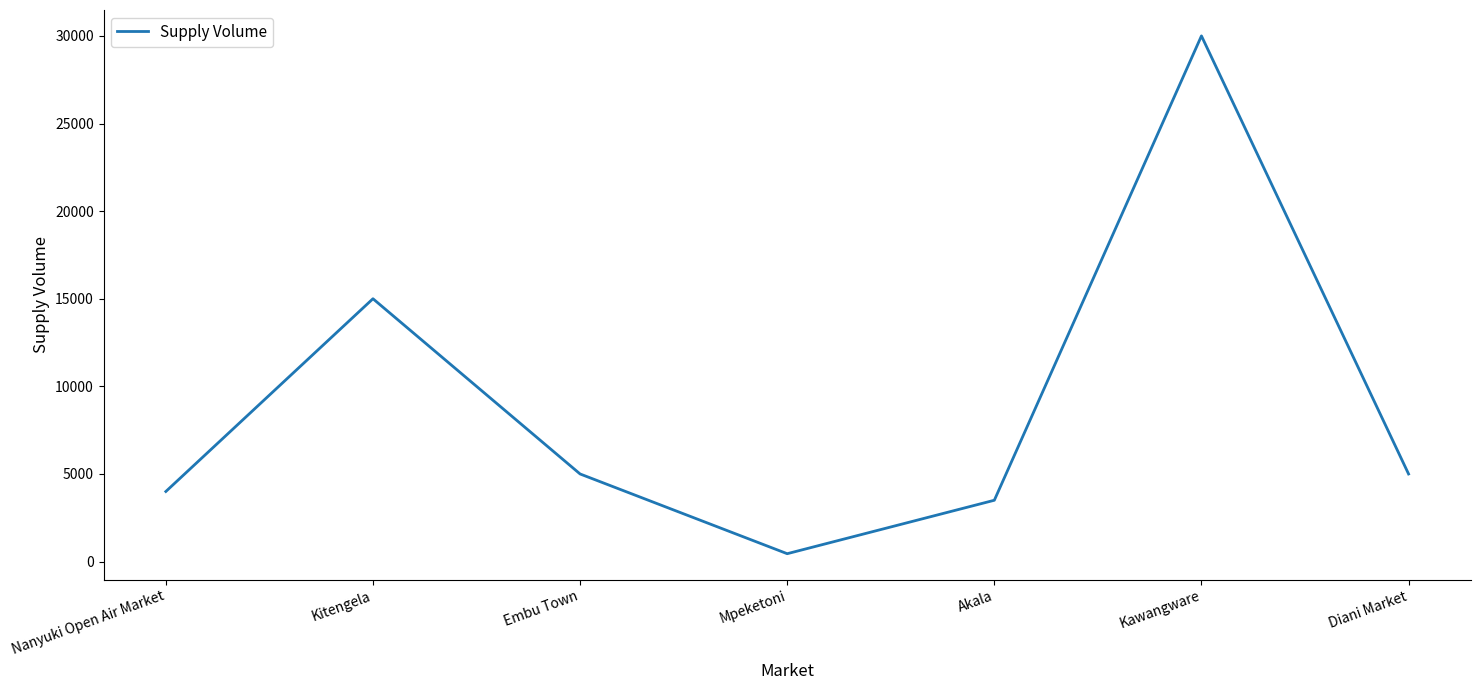

Which label corresponds to the smallest value in the chart?

Mpeketoni